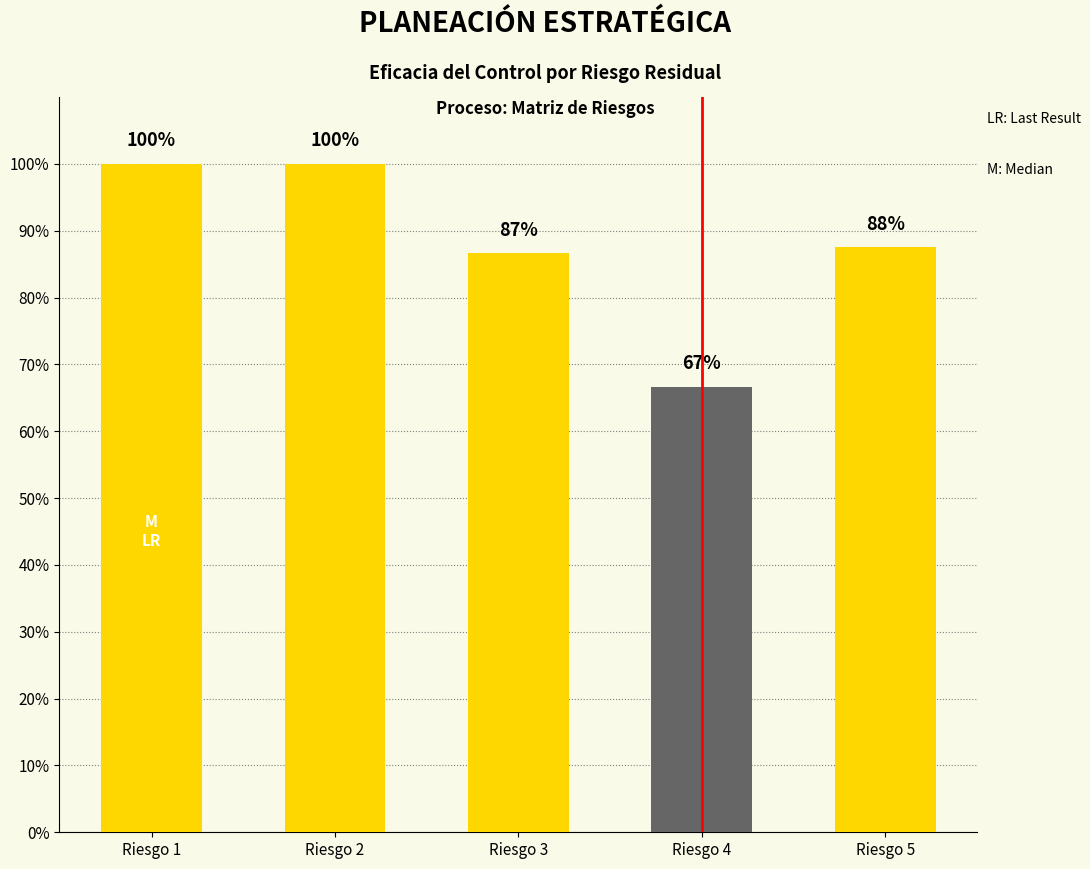

What is the difference between the values at Riesgo 2 and Riesgo 4?

0.3